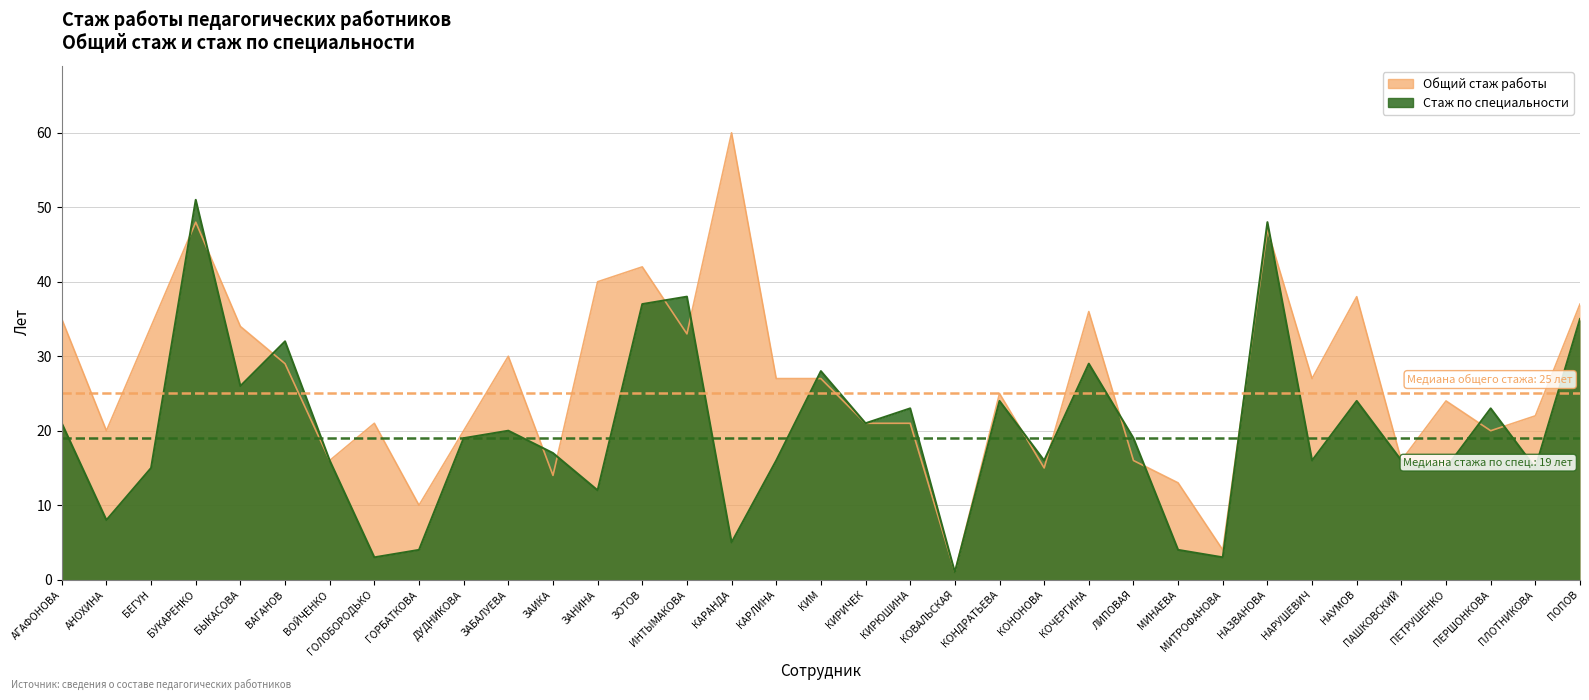

At which category is the sum across all series the highest?

БУКАРЕНКО